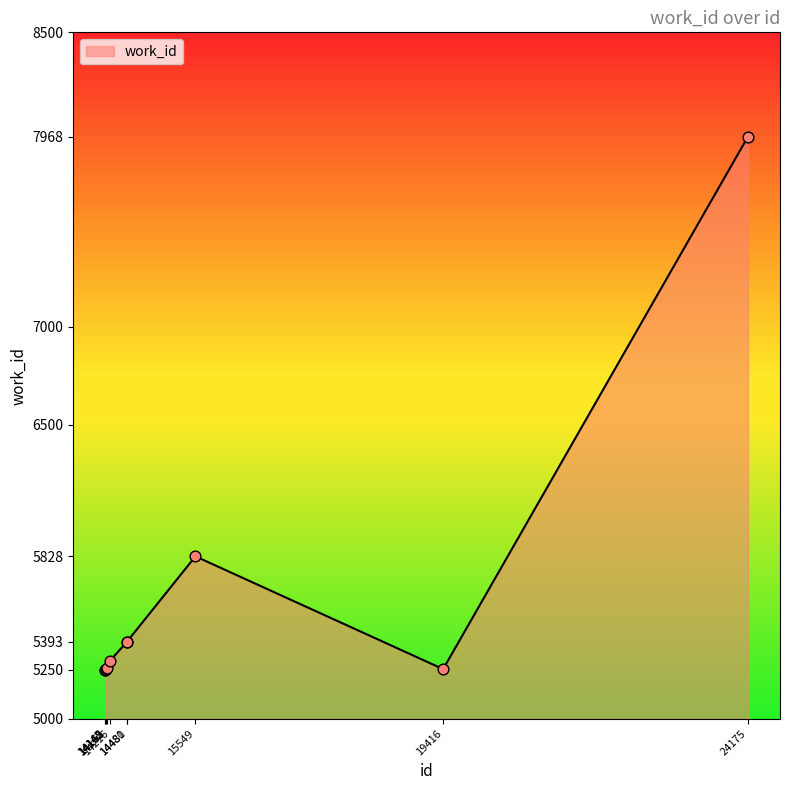

What is the ratio of the value at 14165 to the value at 14142?

1.0